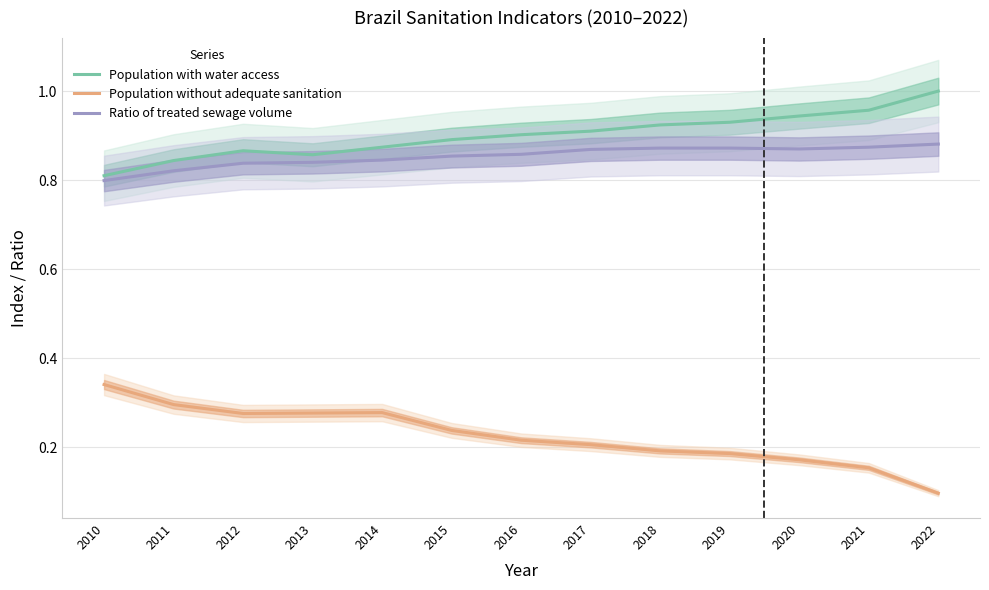

Reading right to left, transcribe all the data shown in this chart.

Population with water access: 2022=1.0	2021=1.0	2020=0.9	2019=0.9	2018=0.9	2017=0.9	2016=0.9	2015=0.9	2014=0.9	2013=0.9	2012=0.9	2011=0.8	2010=0.8
Population without adequate sanitation: 2022=0.1	2021=0.2	2020=0.2	2019=0.2	2018=0.2	2017=0.2	2016=0.2	2015=0.2	2014=0.3	2013=0.3	2012=0.3	2011=0.3	2010=0.3
Ratio of treated sewage volume: 2022=0.9	2021=0.9	2020=0.9	2019=0.9	2018=0.9	2017=0.9	2016=0.9	2015=0.9	2014=0.8	2013=0.8	2012=0.8	2011=0.8	2010=0.8